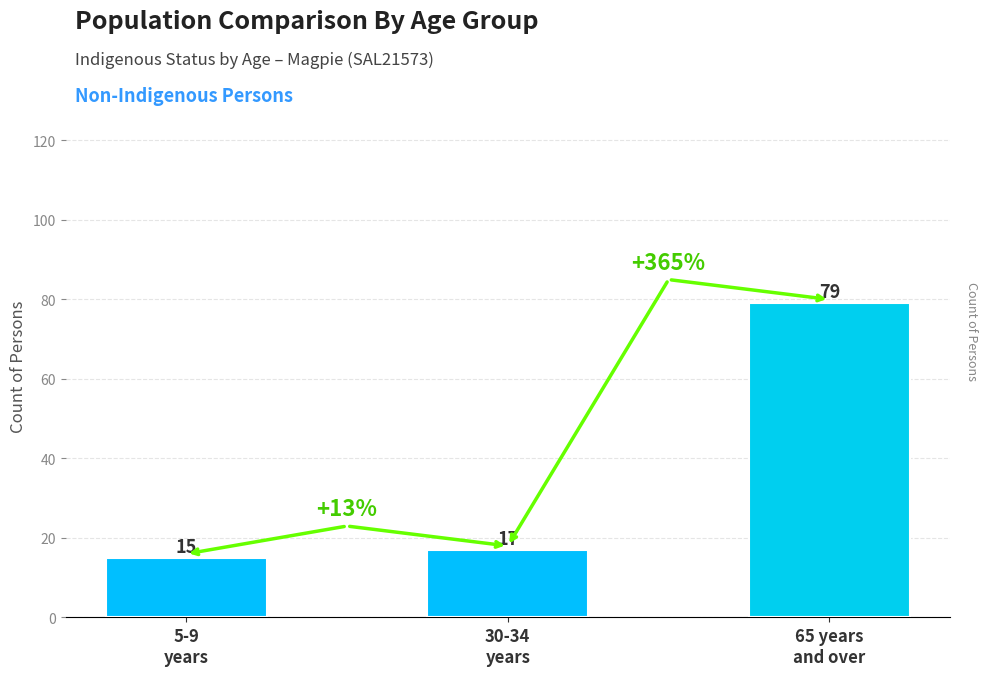

What is the label of the 2nd bar from the right?

30-34
years